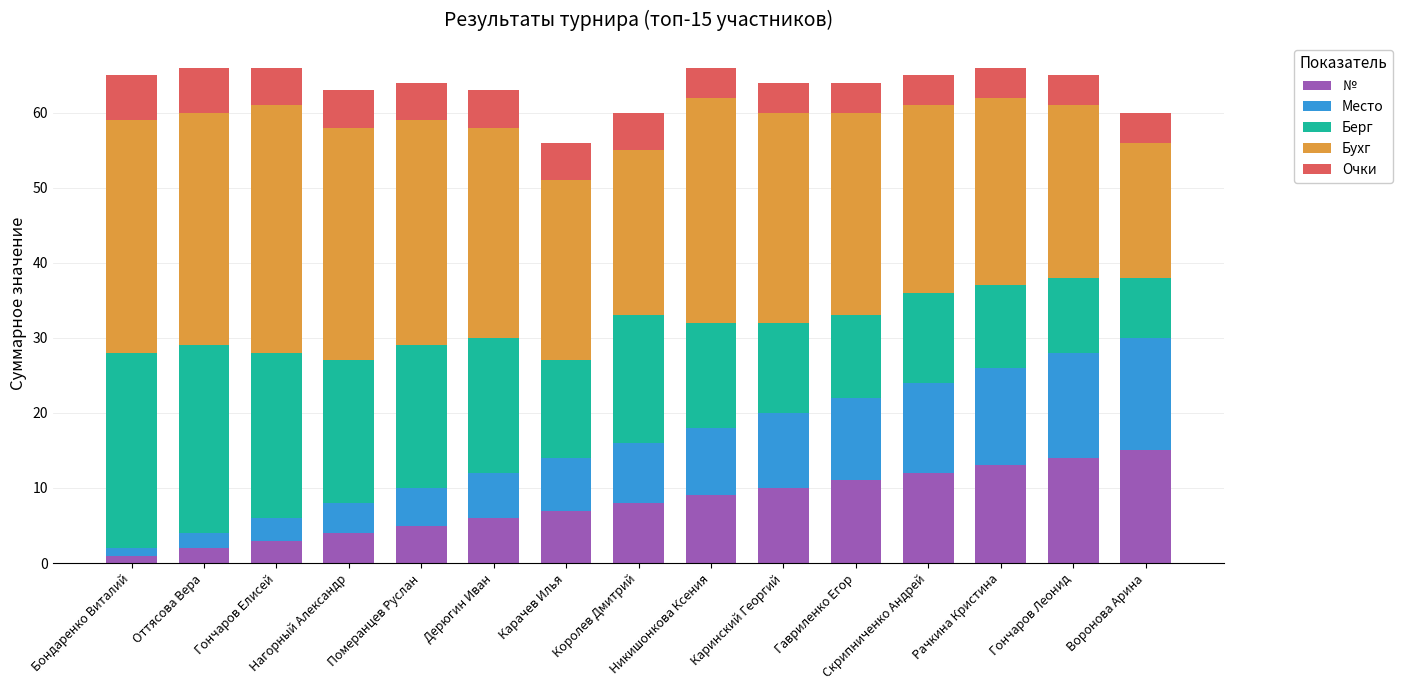

What is the difference between the maximum and minimum values in the № series?

14